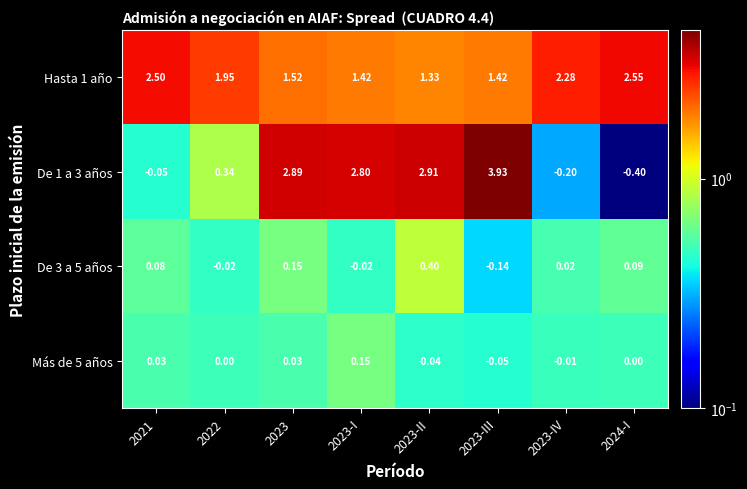

Is the value of De 3 a 5 años at 2021 greater than the value of Hasta 1 año at 2023-IV?

No